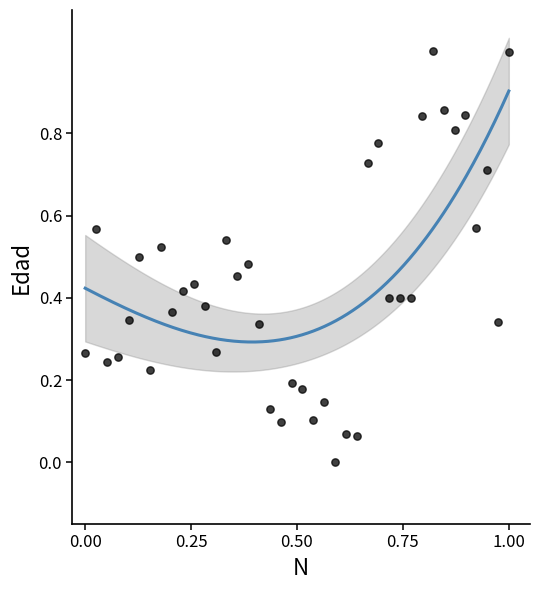

What is the range of X values (max minus min)?

1.0